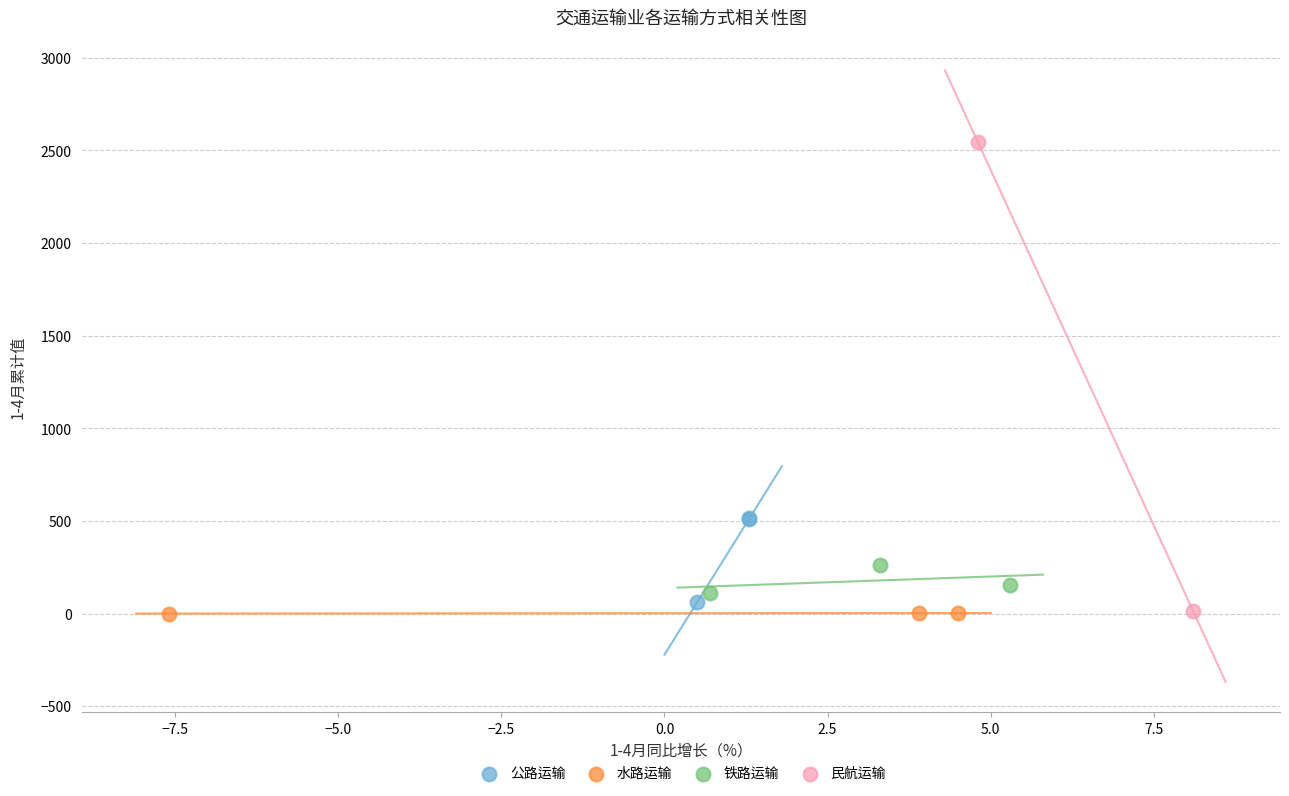

Which series has the widest spread of Y values?

民航运输